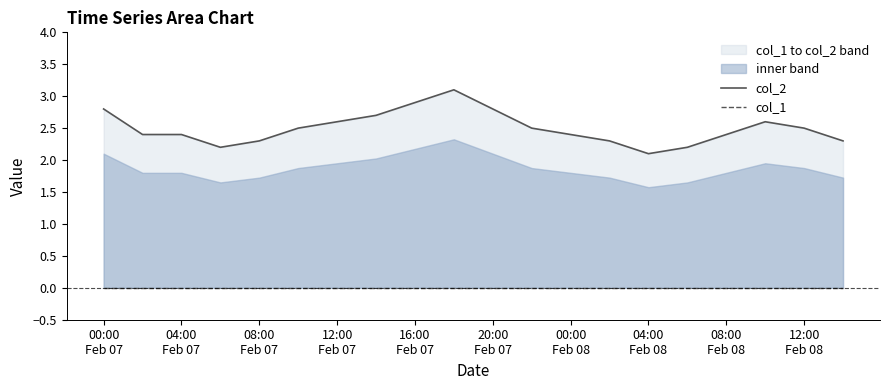

Count the number of categories in the chart.

20